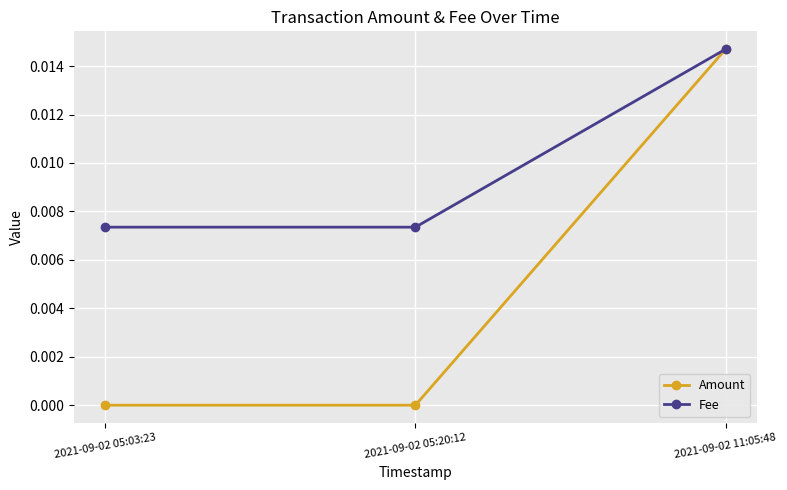

How many lines are shown in the chart?

2